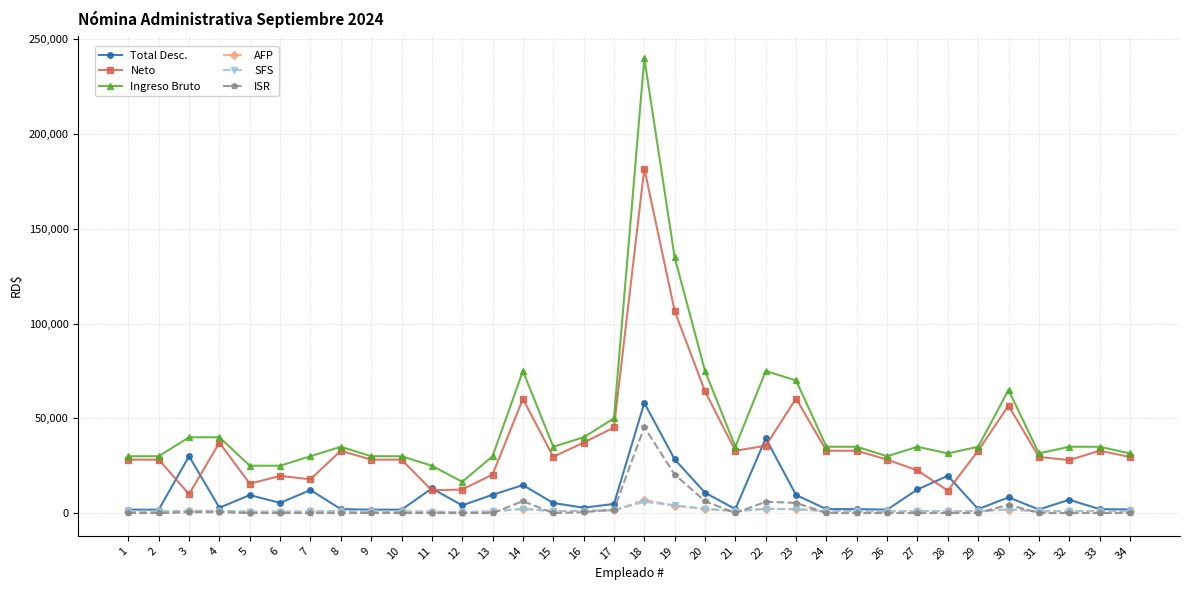

True or false: Ingreso Bruto has more than 0 interior local peaks.

True